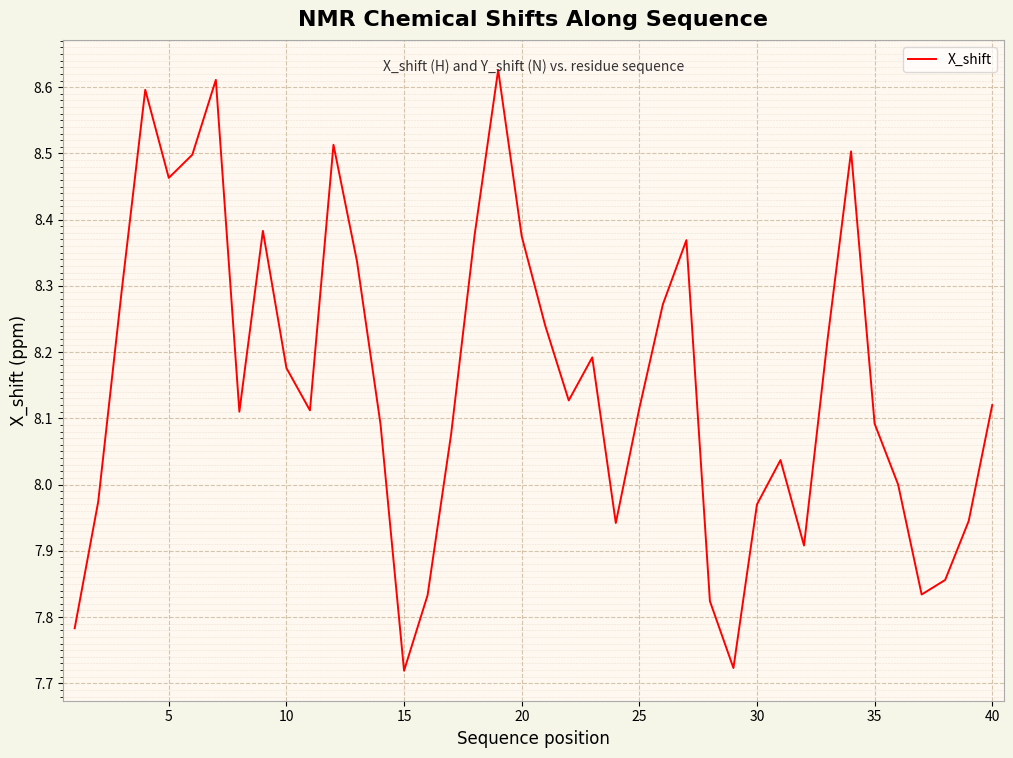

What is the difference between the maximum and minimum values?

0.9